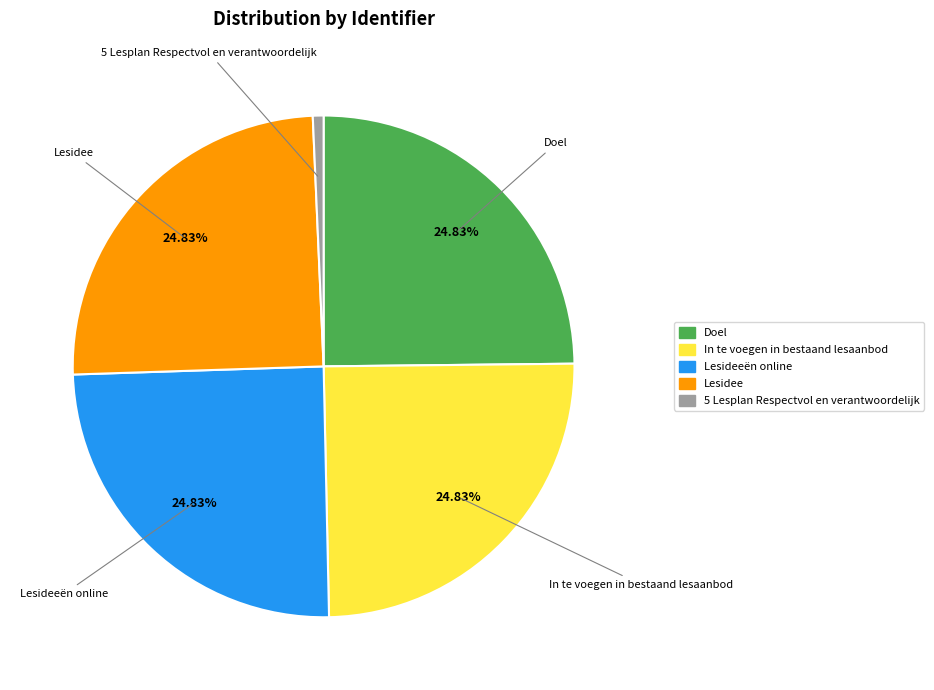

Does Doel account for over 50% of the chart?

No